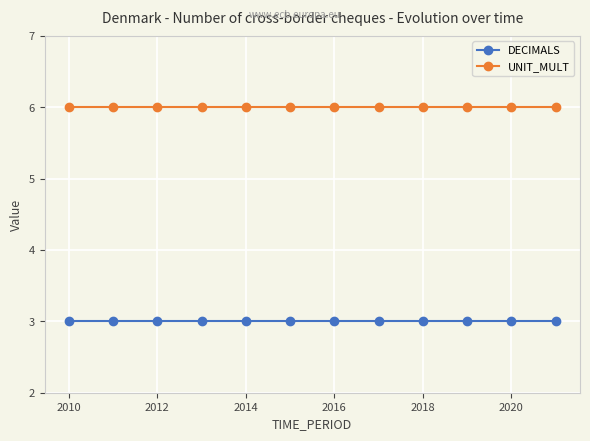

List the series in order of their peak value, lowest first.

DECIMALS, UNIT_MULT